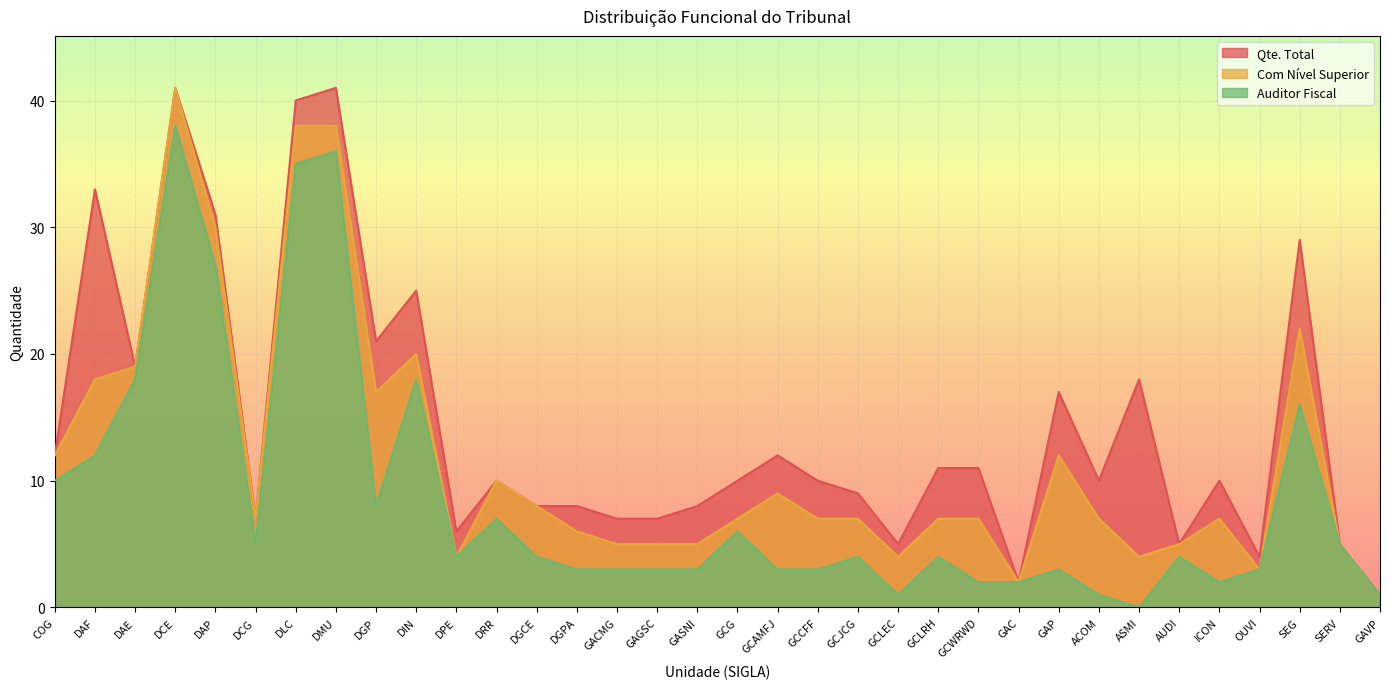

At which label does Com Nível Superior reach its peak?

DCE